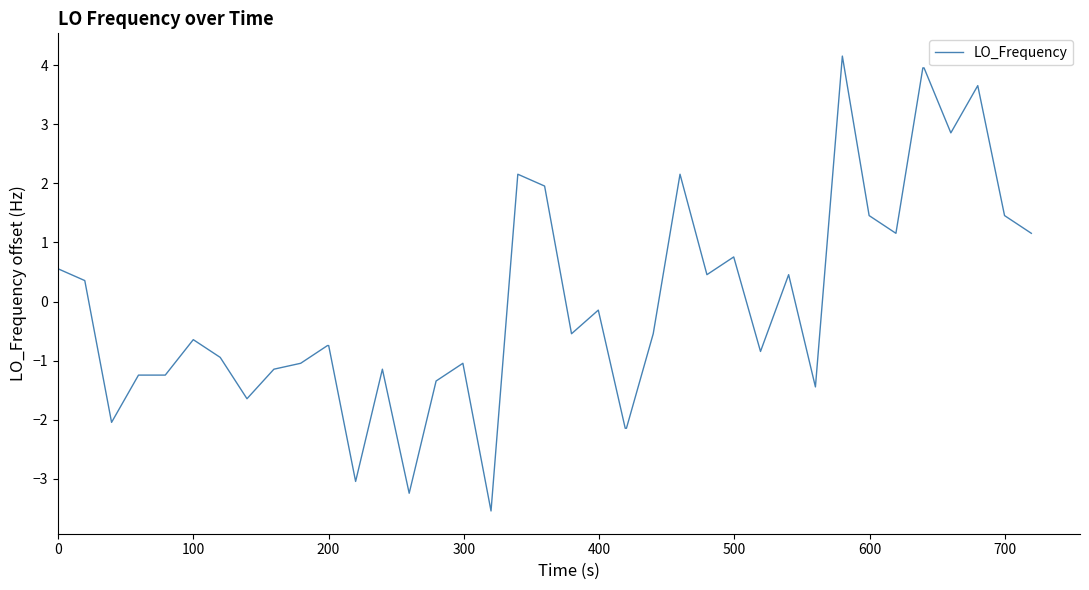

What is the maximum value shown in the chart?

4.2